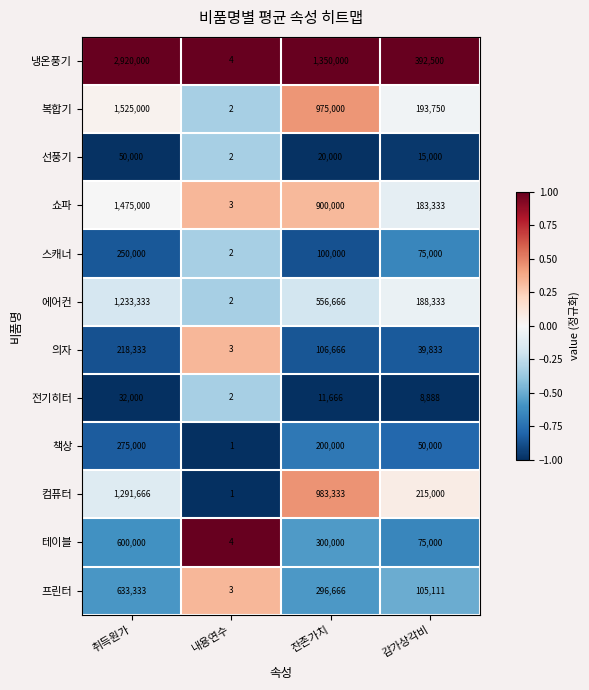

Which series has the largest total across all categories?

냉온풍기